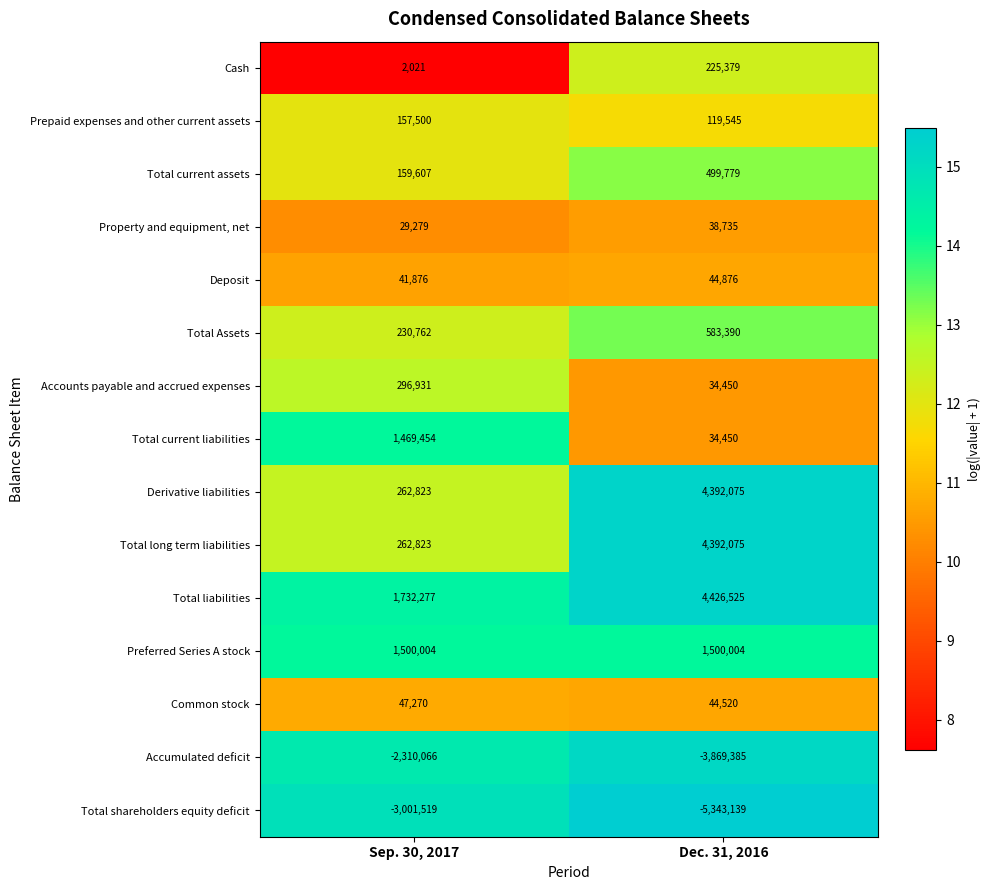

Is the value of Cash at Sep. 30, 2017 greater than the value of Property and equipment, net at Dec. 31, 2016?

No